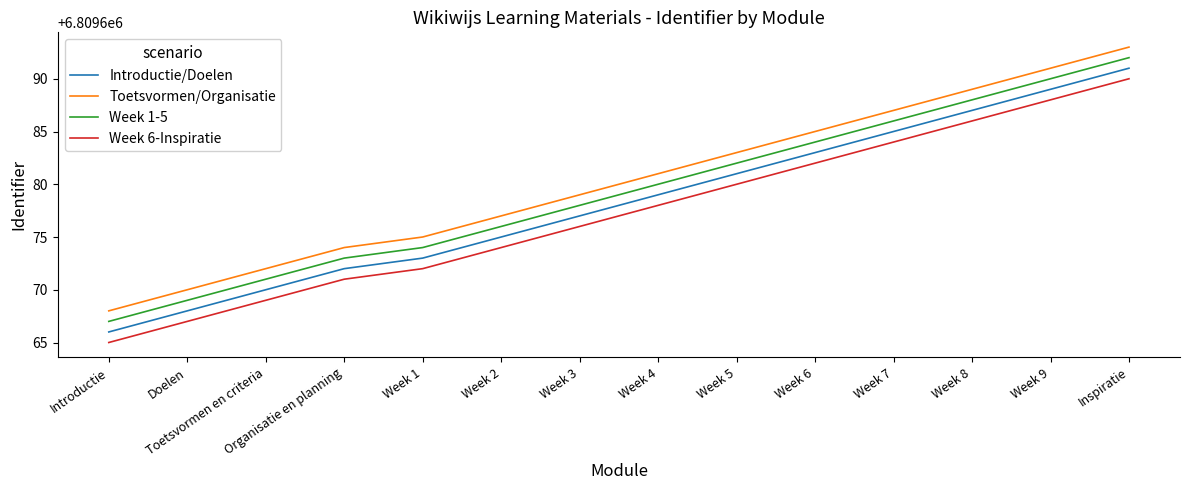

Is it true that Week 1-5 equals 4363623 at Week 7?

False